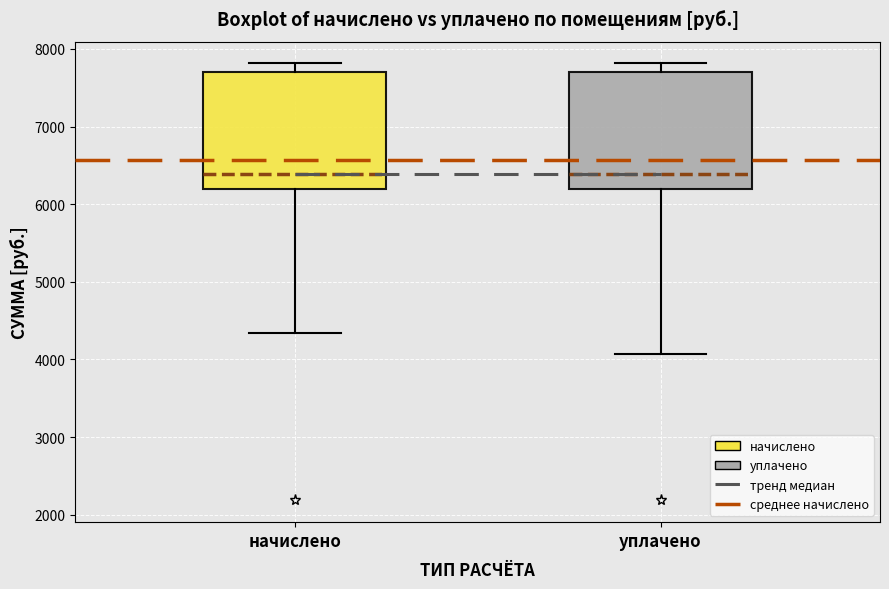

Reading left to right, read every box against the y-axis: the position of its median line, the range the box covers, and the ends of its whiskers. The values are not printed on the chart, so give them approximately, as read against the axis.

начислено: median 6400, box 6200 to 7700, whiskers 4300 to 7800
уплачено: median 6400, box 6200 to 7700, whiskers 4100 to 7800